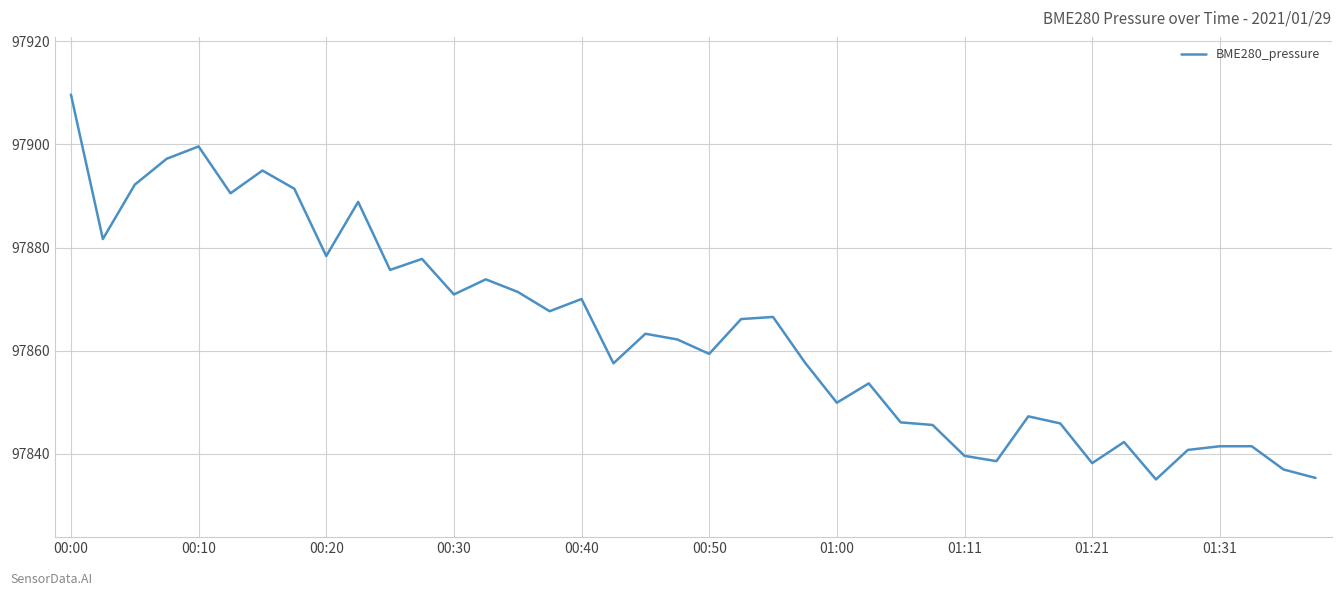

What is the greatest value displayed?

97909.7